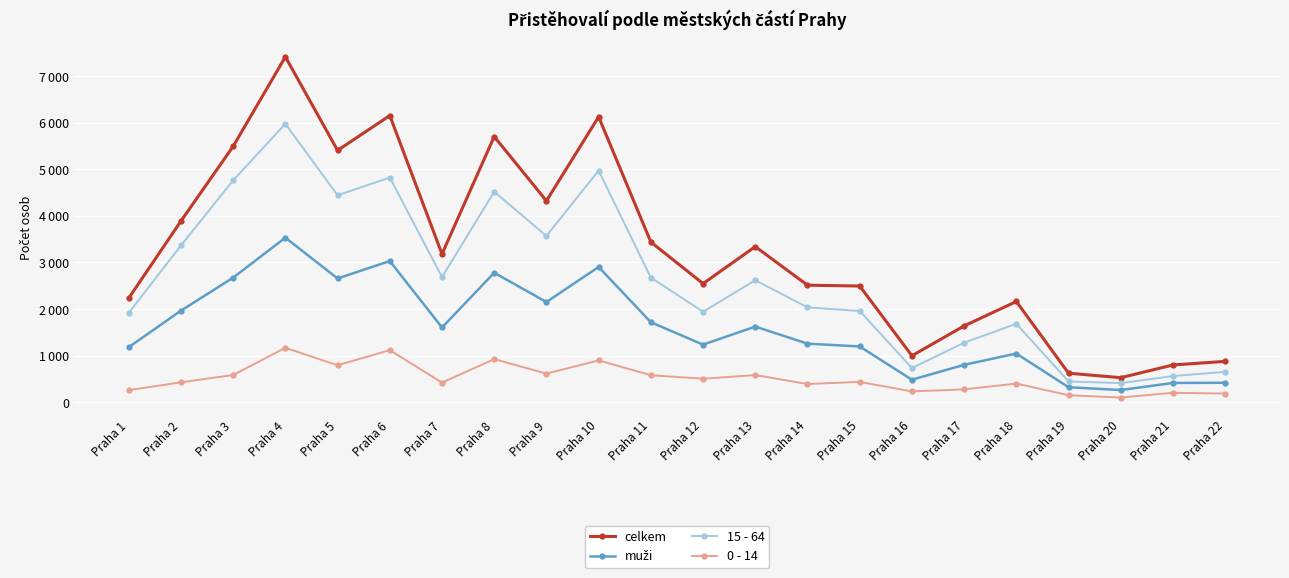

True or false: 0 - 14 has a value of 422 at Praha 7.

True